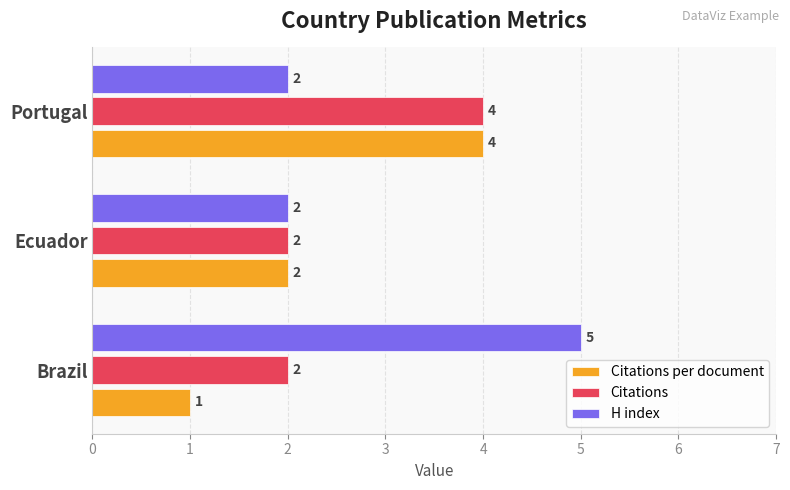

What is the greatest value displayed?

5